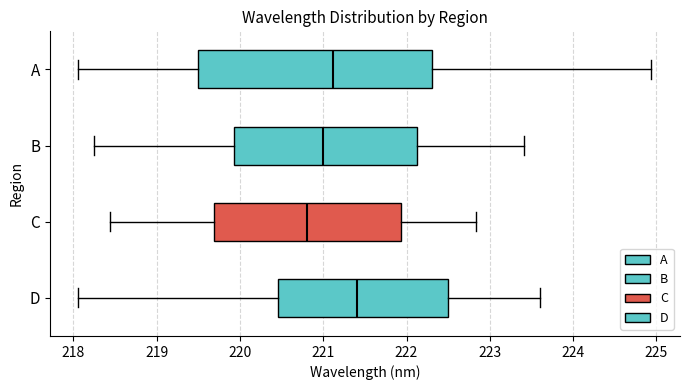

Which box's median line is the furthest to the left?

C